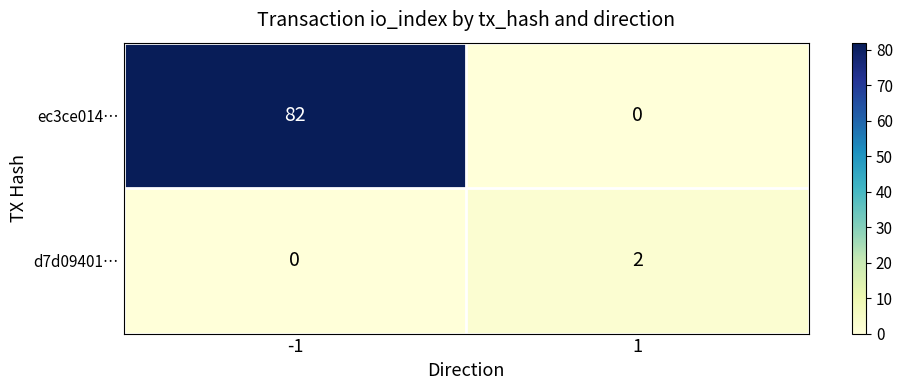

At how many categories does at least one series exceed 38?

1